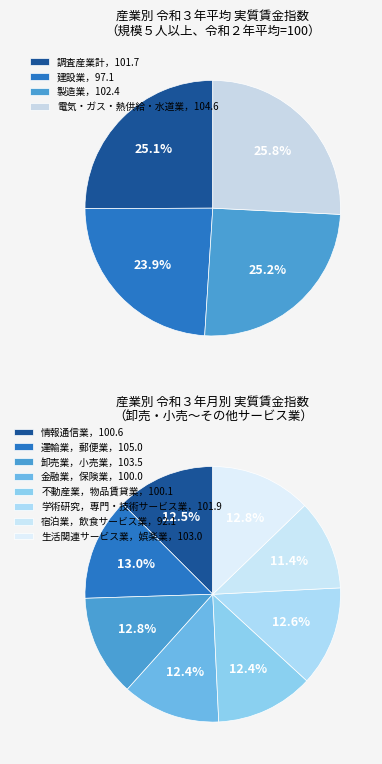

Is the sum of 電気・ガス・熱供給・水道業 and 卸売業，小売業 greater than half?

No